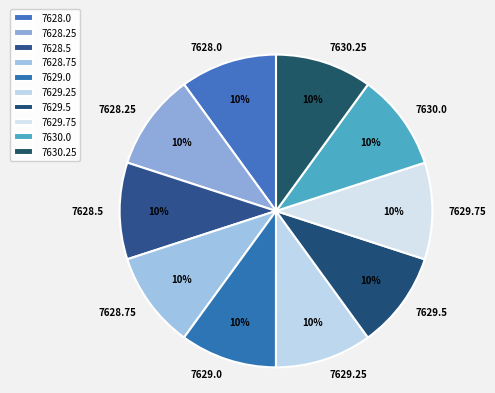

Combined, do 7628.0 and 7628.75 account for over 50%?

No